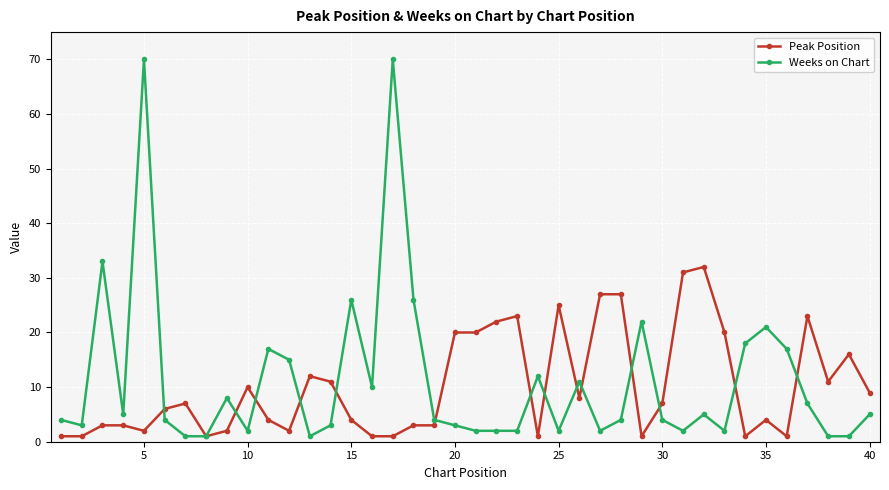

In Weeks on Chart, how many points are higher than both neighbors (excluding endpoints)?

11